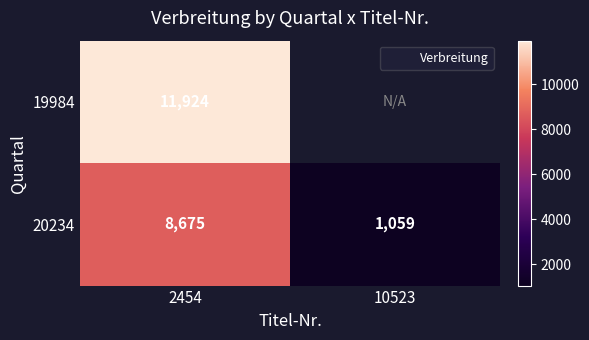

How many distinct data groups are displayed?

2